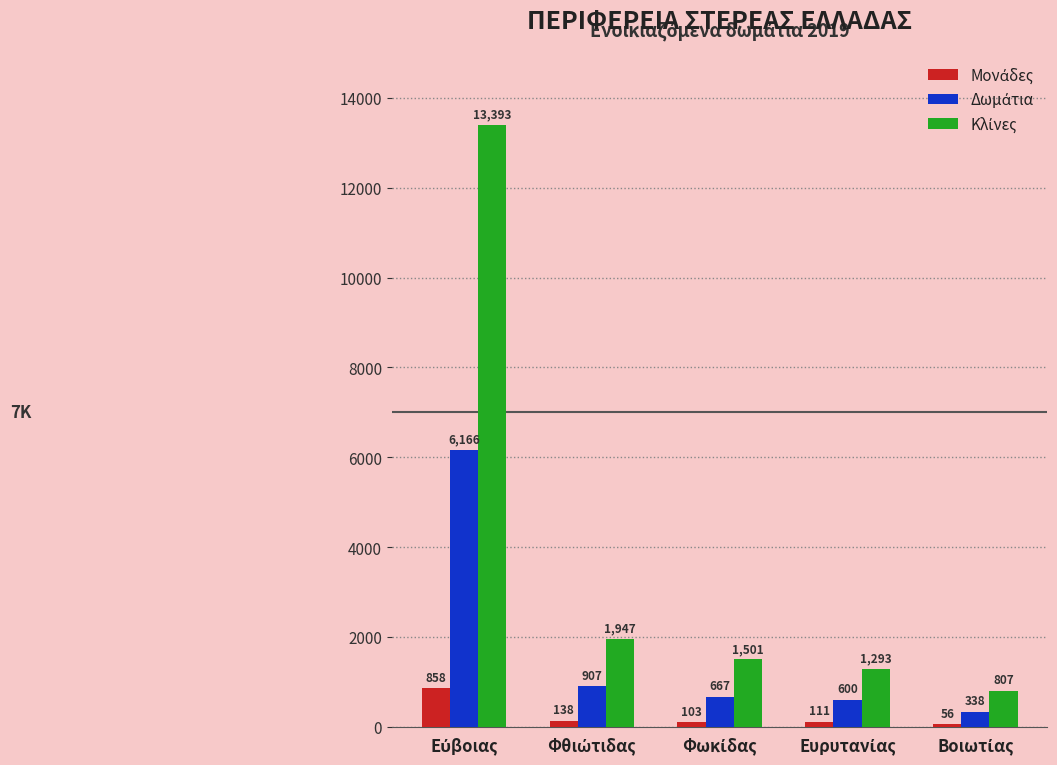

How many categories are shown in the chart?

5